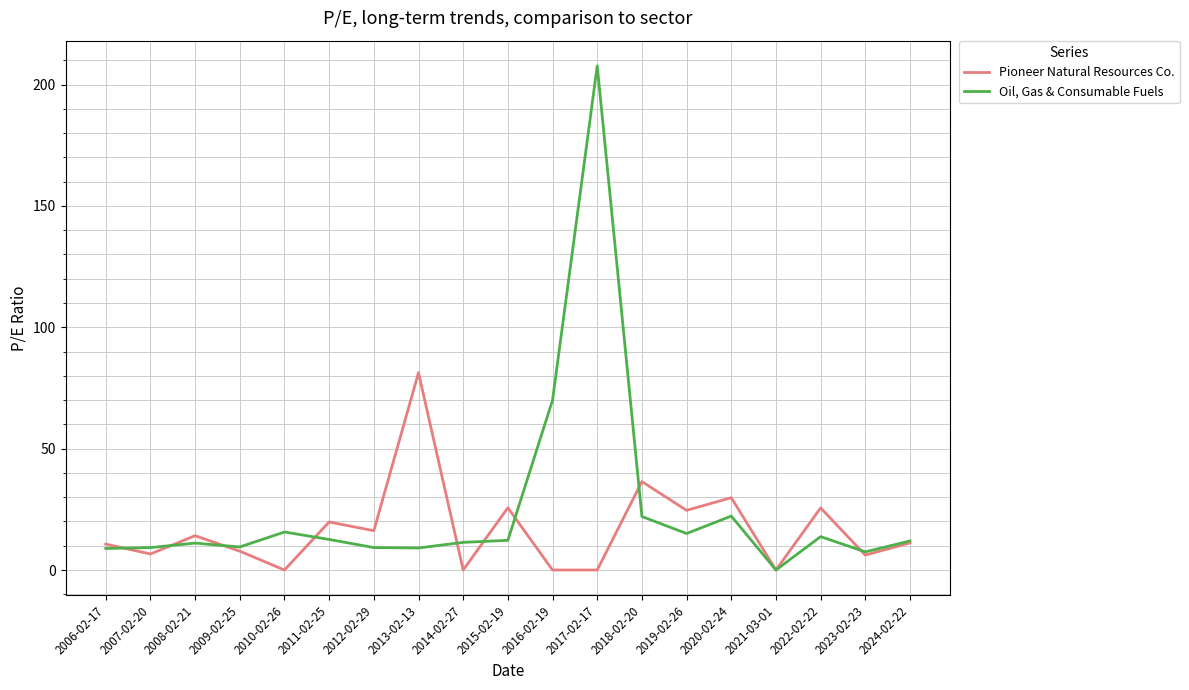

Where is Oil, Gas & Consumable Fuels nearest to the value 103?

2016-02-19